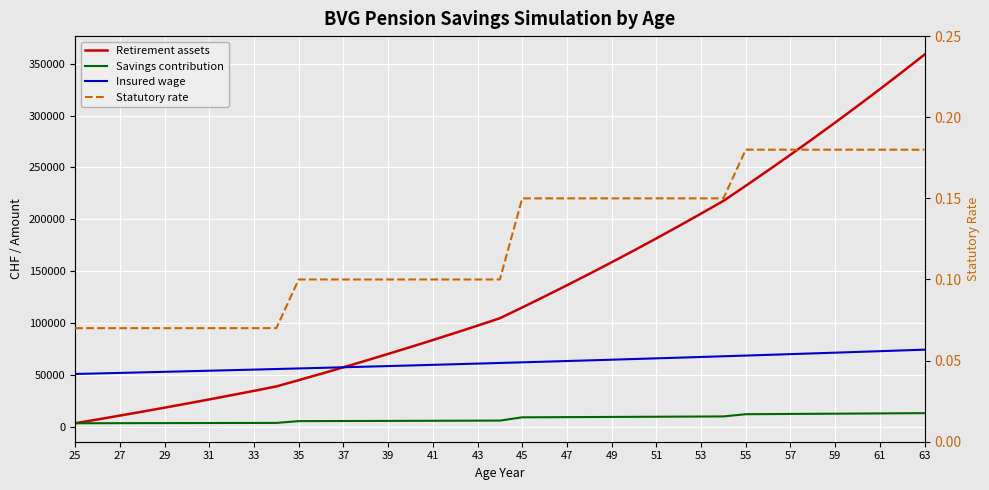

True or false: Statutory rate and Retirement assets intersect in this chart.

False